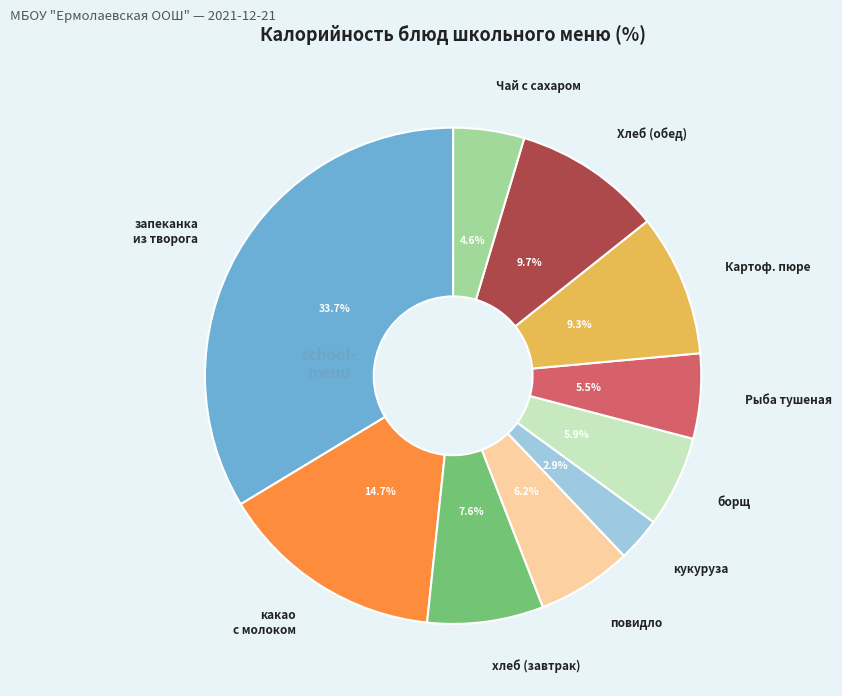

What is the largest slice in the pie chart?

запеканка из творога